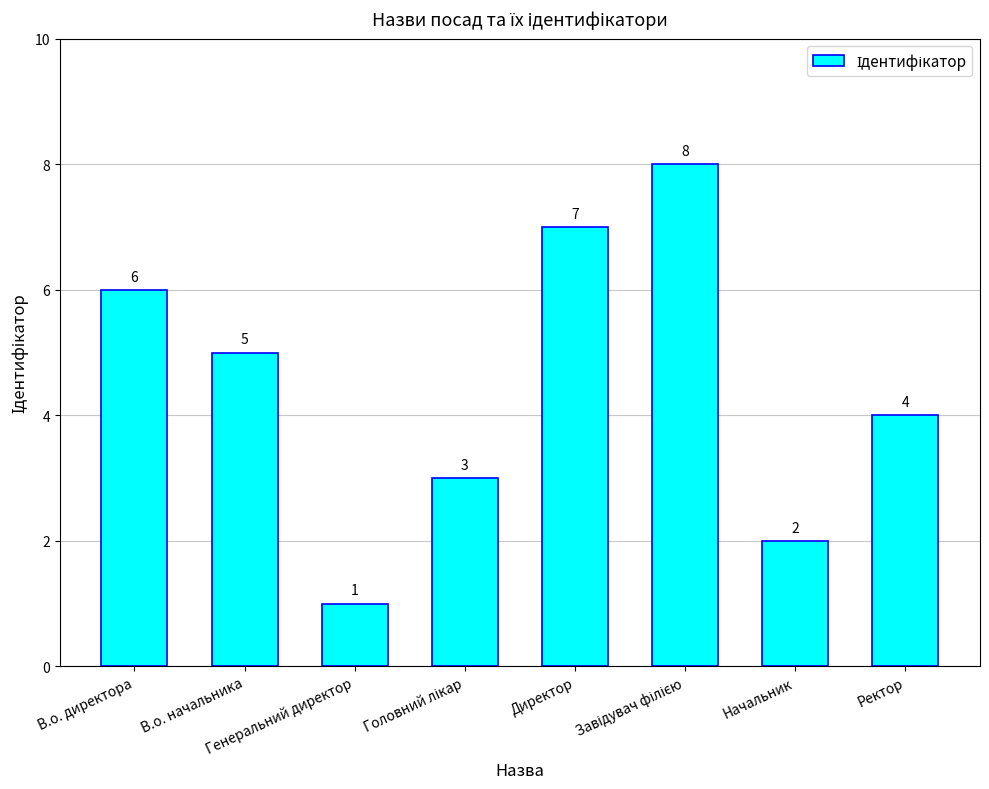

What is the label of the 3rd bar from the left?

Генеральний директор